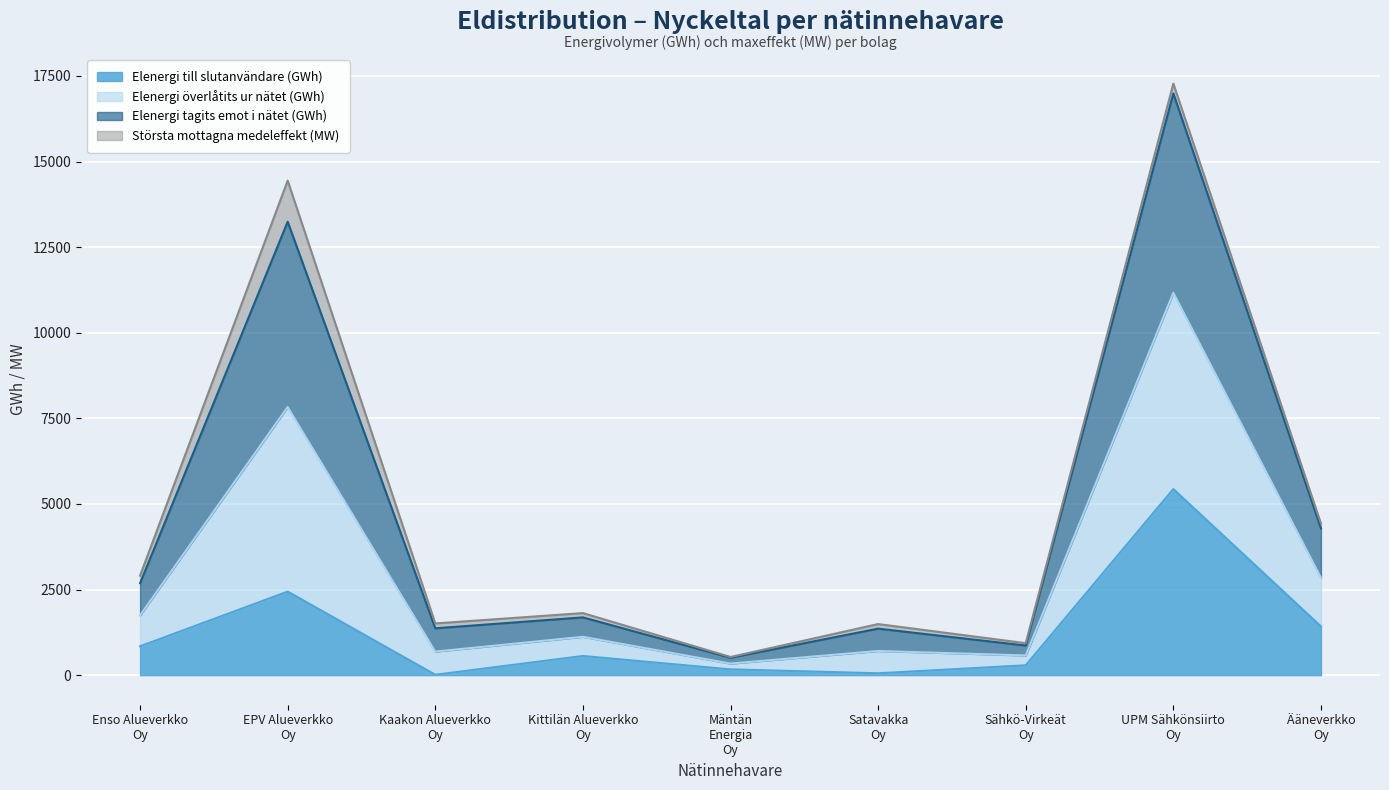

True or false: Elenergi tagits emot i nätet (GWh) has more than 2 interior local peaks.

True